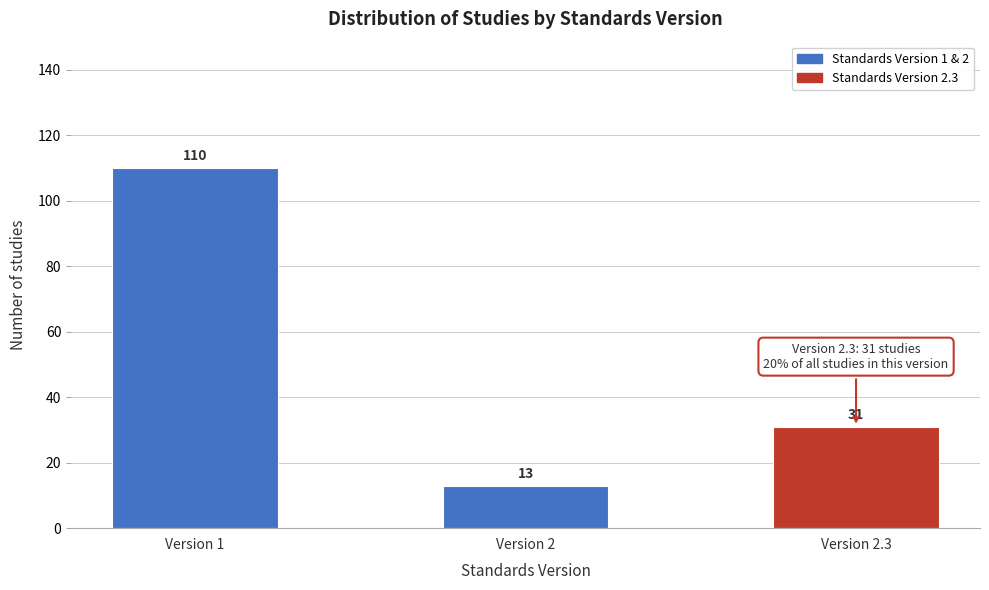

Reading left to right, list all the values displayed in this chart.

110	13	31